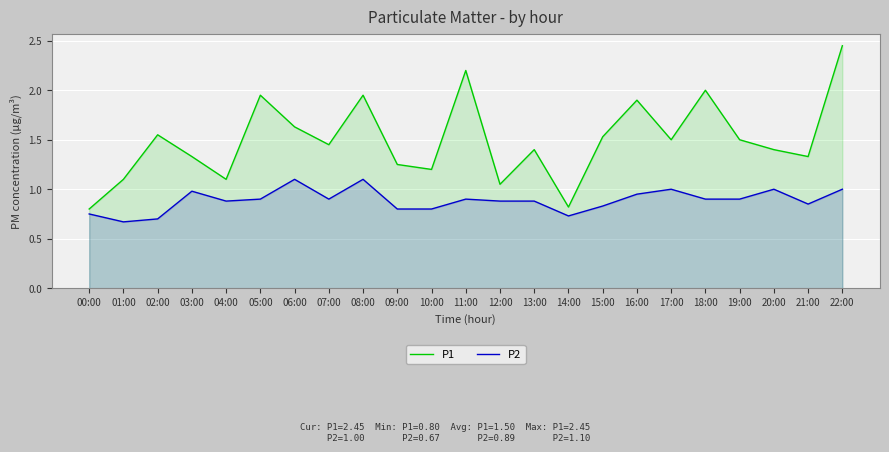

Where is P1 nearest to the value 1?

12:00